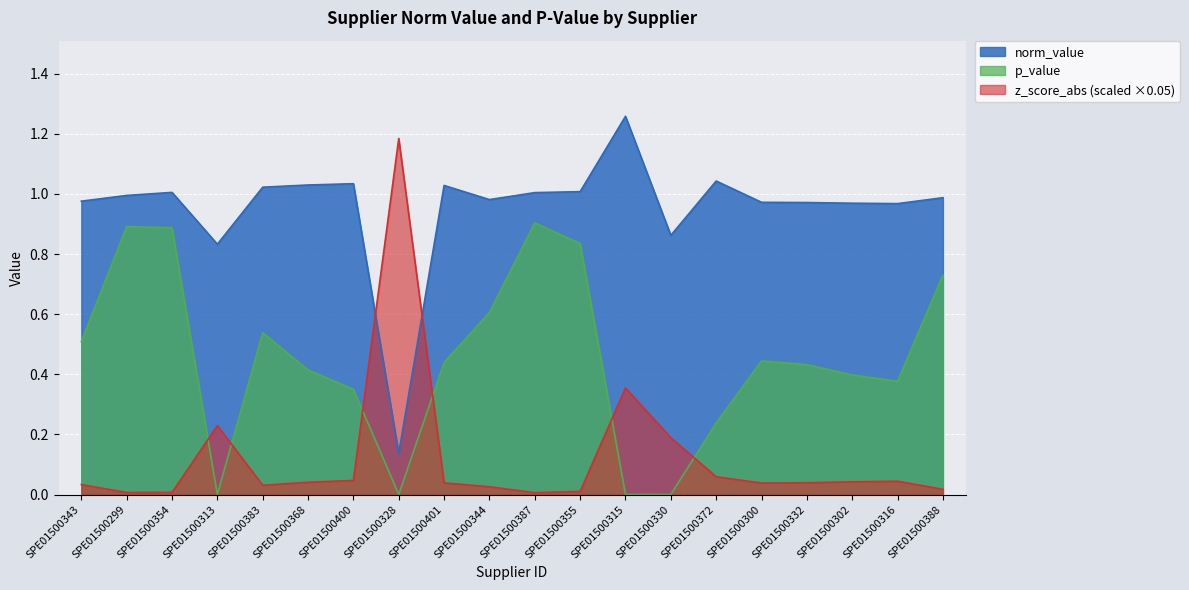

What is the maximum value for z_score_abs?

1.2